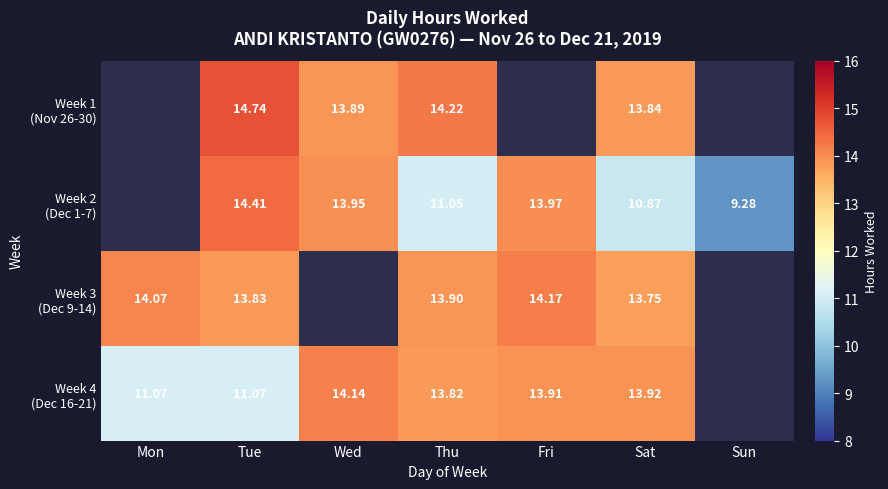

How many values in the Week 1 (Nov 26-30) series are below 14?

2